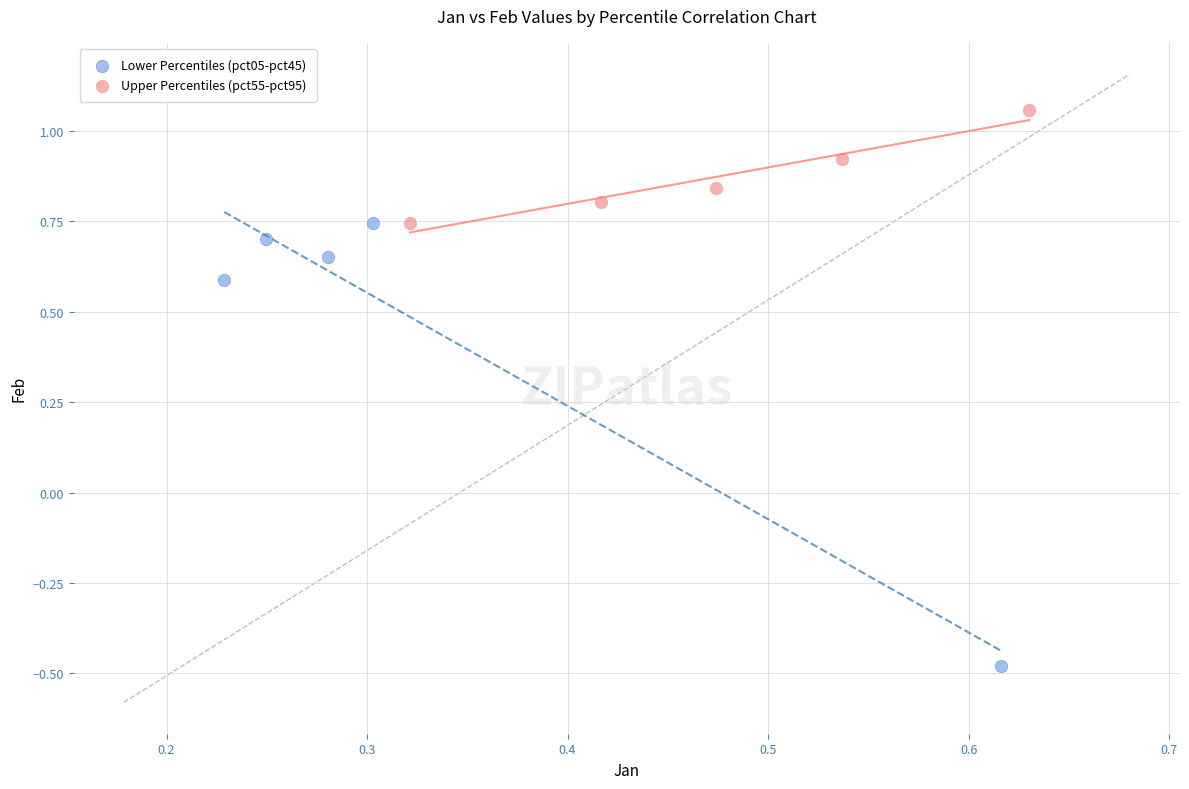

Which series has the widest spread of Y values?

Lower Percentiles (pct05-pct45)